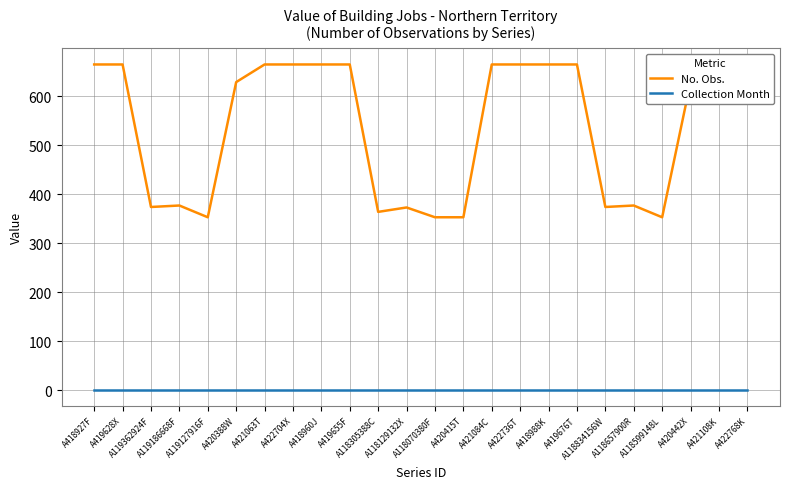

Which series has the largest total across all categories?

No. Obs.